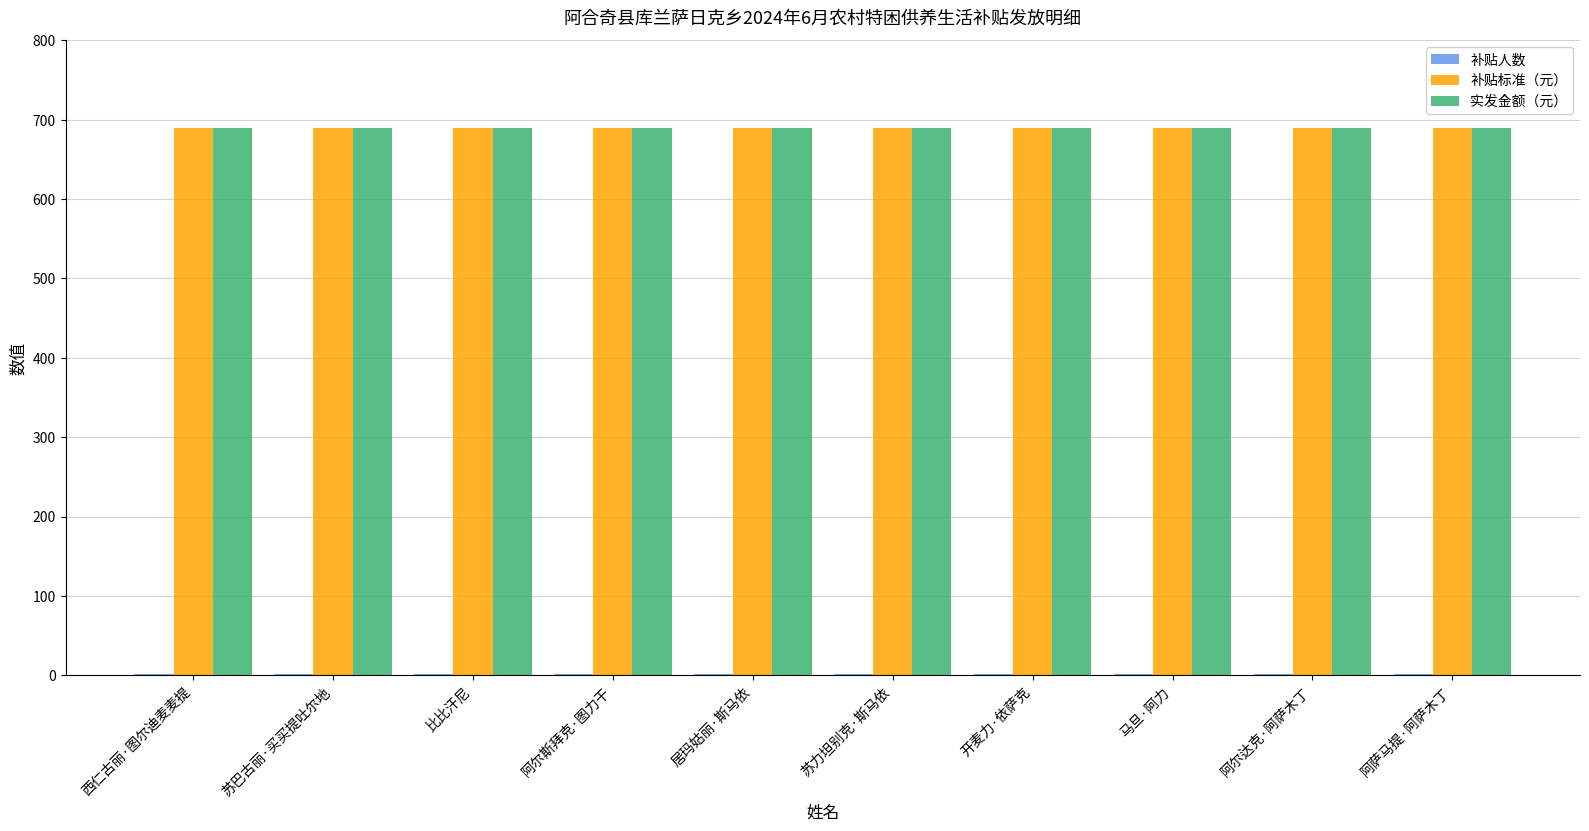

What is the highest value of the 实发金额（元） series?

690